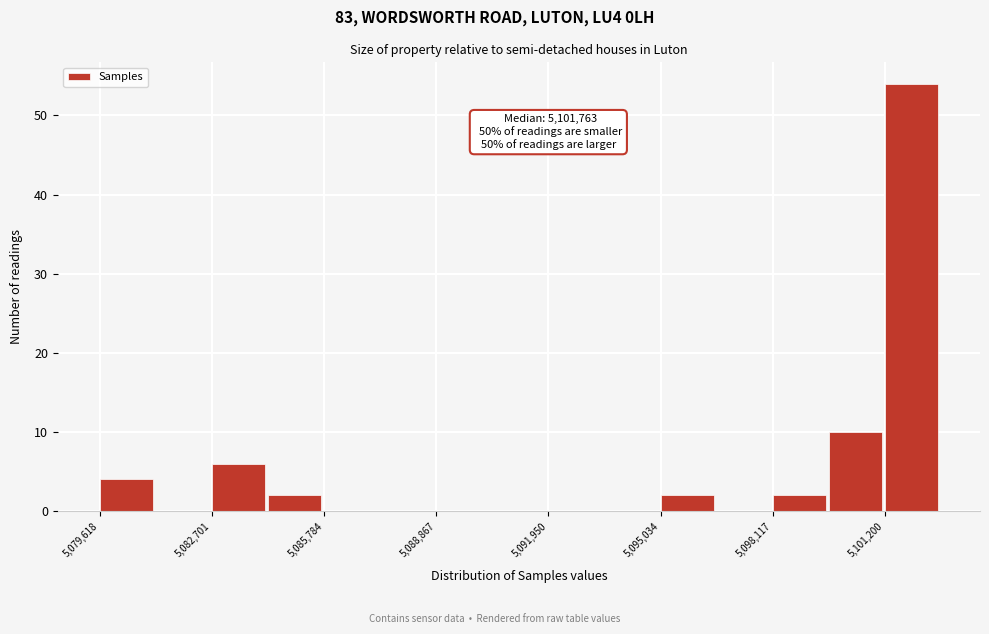

Read against the x-axis, roughly where is the centre of the tallest bar?

5102000